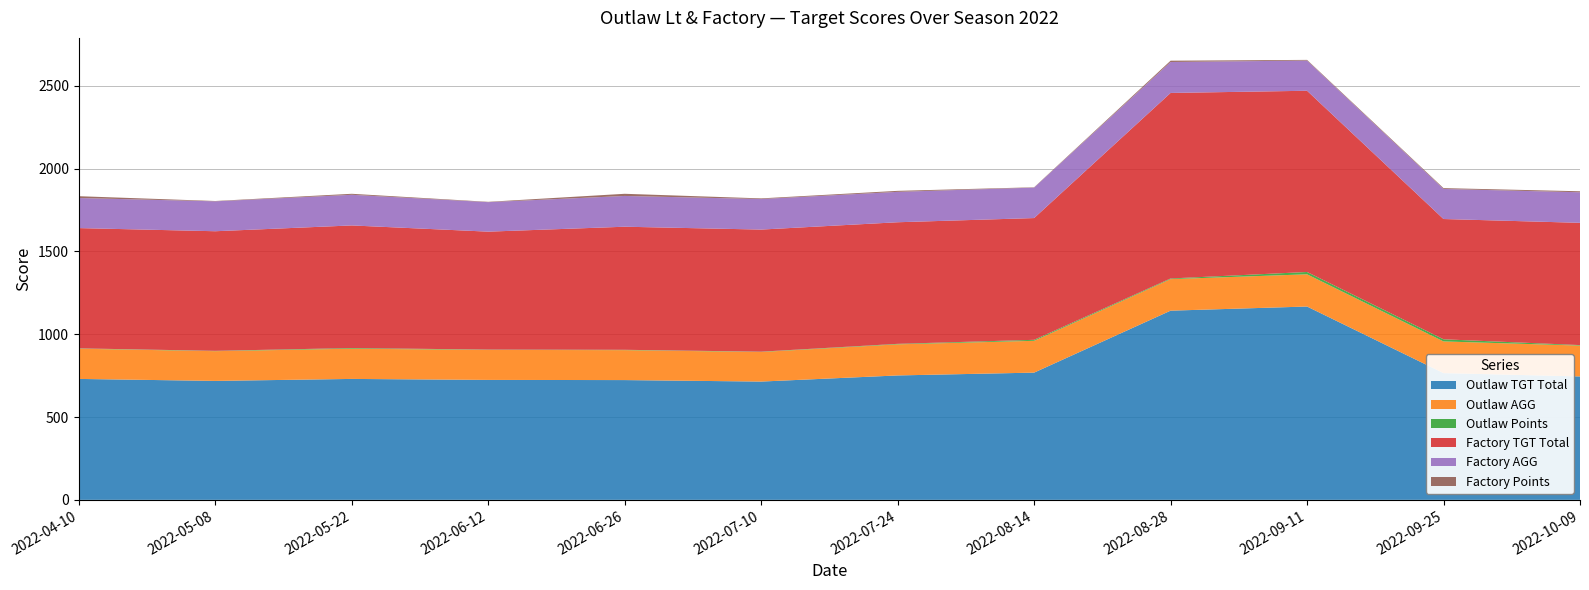

Reading left to right, what are all the values shown in this chart?

Outlaw TGT Total: 2022-04-10=730.0	2022-05-08=718.0	2022-05-22=730.0	2022-06-12=724.0	2022-06-26=723.0	2022-07-10=714.0	2022-07-24=751.0	2022-08-14=768.0	2022-08-28=1142.0	2022-09-11=1167.0	2022-09-25=765.0	2022-10-09=745.0
Outlaw AGG: 2022-04-10=182.5	2022-05-08=179.5	2022-05-22=182.5	2022-06-12=181.0	2022-06-26=180.8	2022-07-10=178.5	2022-07-24=187.8	2022-08-14=192.0	2022-08-28=190.3	2022-09-11=194.5	2022-09-25=191.2	2022-10-09=186.2
Outlaw Points: 2022-04-10=2.0	2022-05-08=2.0	2022-05-22=4.0	2022-06-12=2.0	2022-06-26=2.0	2022-07-10=2.0	2022-07-24=3.0	2022-08-14=6.0	2022-08-28=4.0	2022-09-11=14.0	2022-09-25=13.0	2022-10-09=3.0
Factory TGT Total: 2022-04-10=726.0	2022-05-08=722.0	2022-05-22=740.0	2022-06-12=712.0	2022-06-26=743.0	2022-07-10=737.0	2022-07-24=734.0	2022-08-14=735.0	2022-08-28=1120.0	2022-09-11=1094.0	2022-09-25=726.0	2022-10-09=738.0
Factory AGG: 2022-04-10=181.5	2022-05-08=180.5	2022-05-22=185.0	2022-06-12=178.0	2022-06-26=185.8	2022-07-10=184.2	2022-07-24=183.5	2022-08-14=183.8	2022-08-28=186.7	2022-09-11=182.3	2022-09-25=181.5	2022-10-09=184.5
Factory Points: 2022-04-10=11.0	2022-05-08=2.0	2022-05-22=6.0	2022-06-12=2.0	2022-06-26=13.0	2022-07-10=4.0	2022-07-24=6.0	2022-08-14=2.0	2022-08-28=8.0	2022-09-11=4.0	2022-09-25=5.0	2022-10-09=6.0